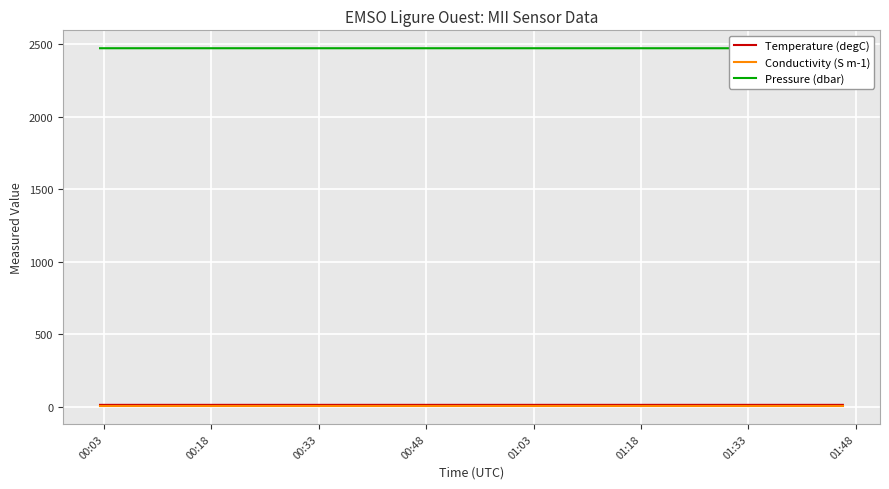

What are all the series names shown in the legend?

Temperature (degC), Conductivity (S m-1), Pressure (dbar)